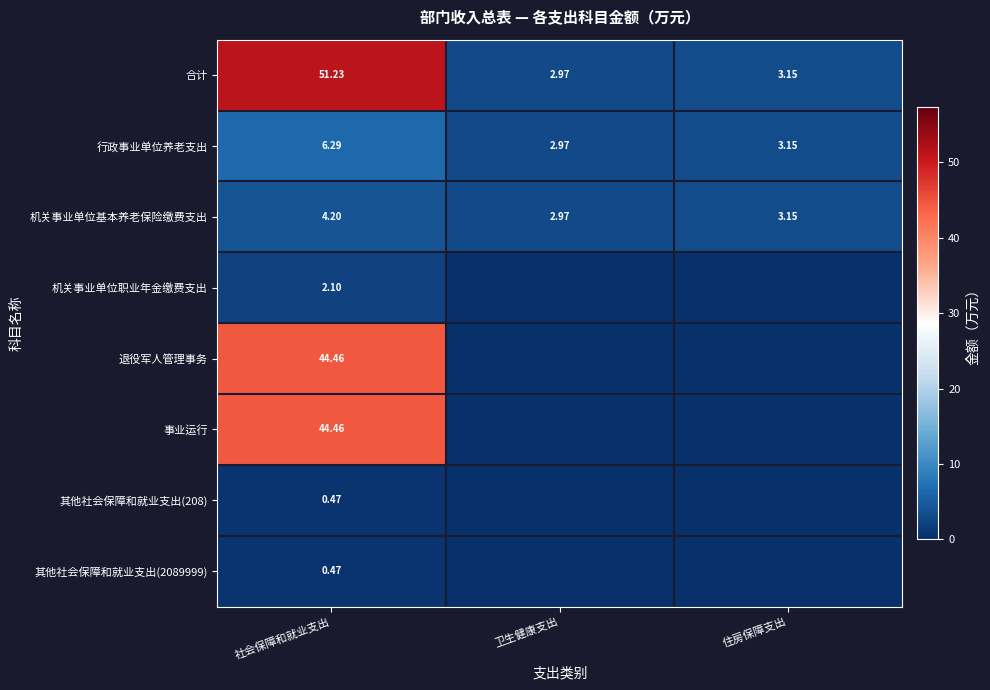

Between 住房保障支出 and 社会保障和就业支出, which is larger?

社会保障和就业支出